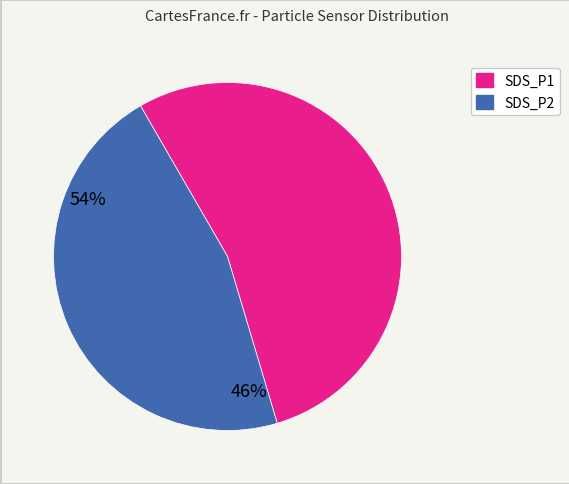

Does any single category account for the majority?

Yes